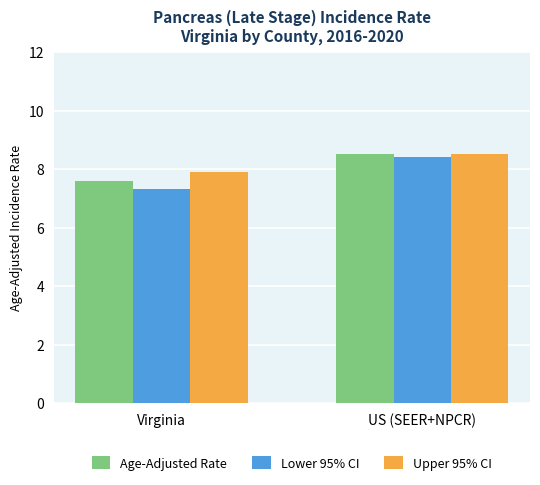

How many values in the Age-Adjusted Rate series exceed 8?

1